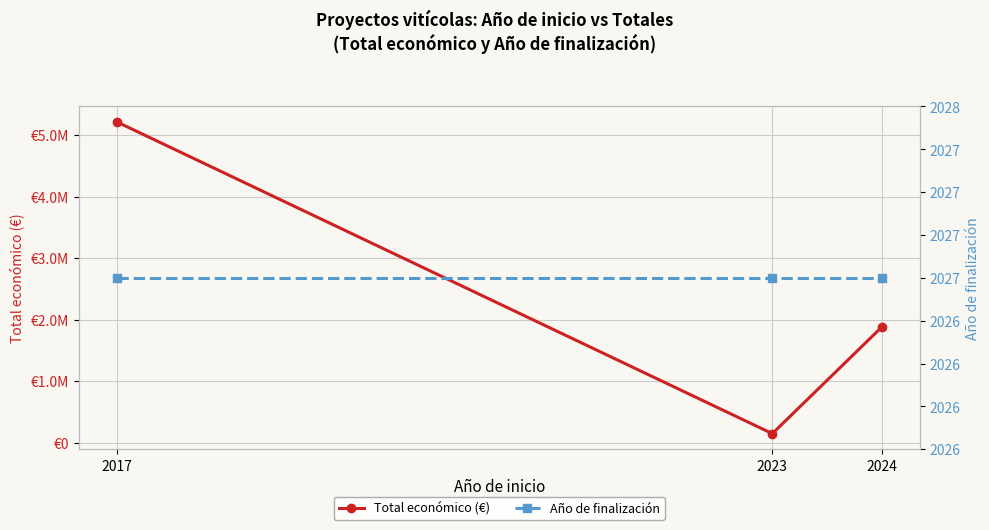

What are all the series names shown in the legend?

Total económico (€), Año de finalización